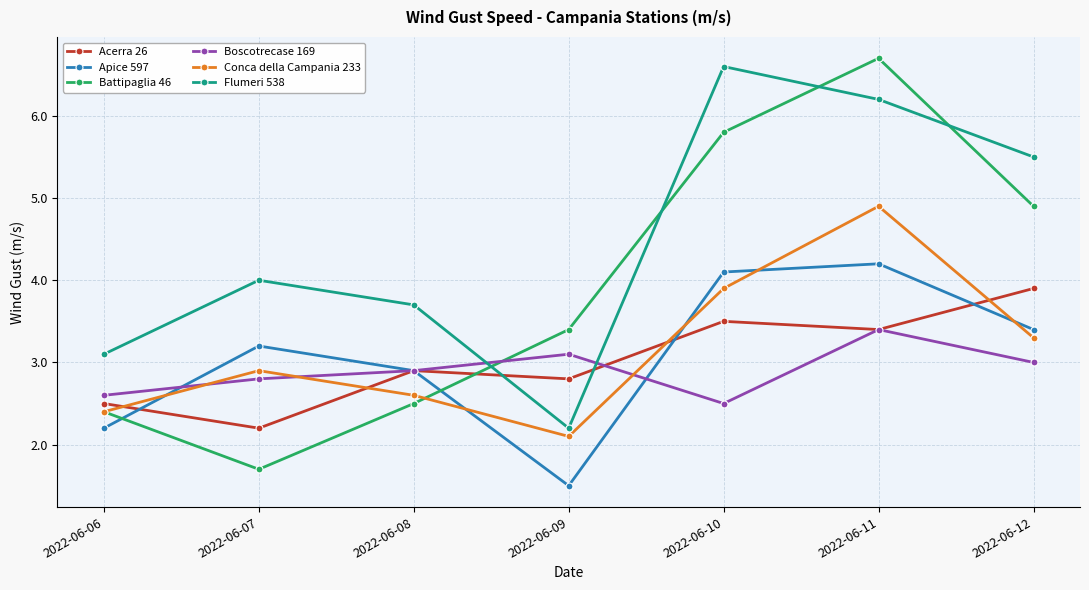

Where is Apice 597 nearest to the value 2?

2022-06-06